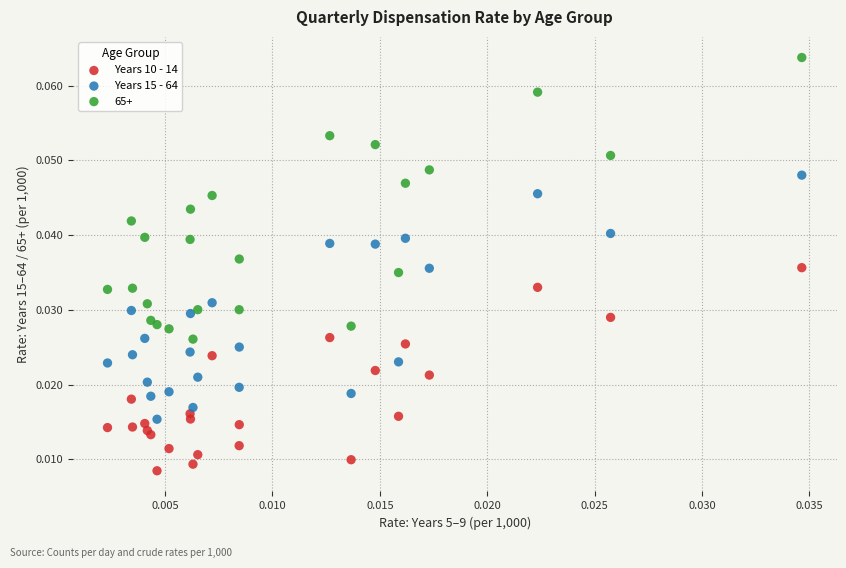

Which series contains the highest Y value?

65+